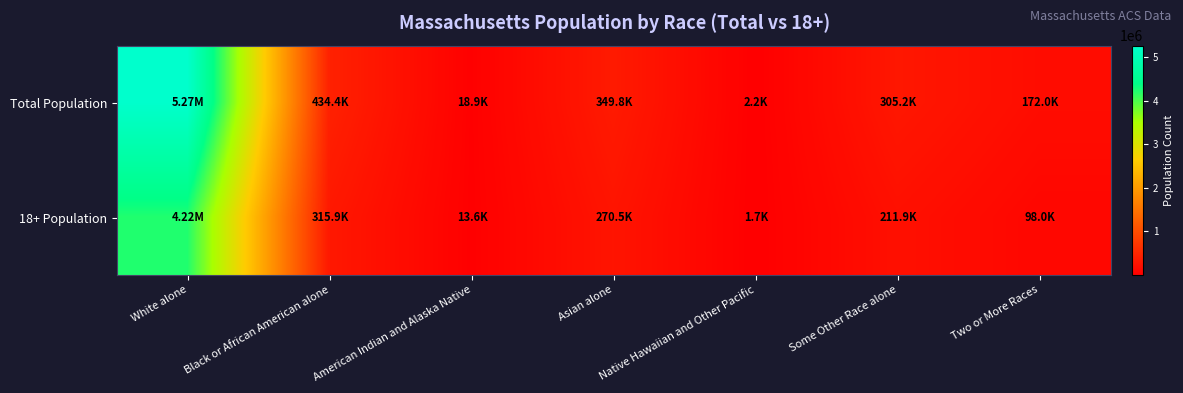

Reading left to right, what are all the values shown in this chart?

Total Population: White alone=5265236	Black or African American alone=434398	American Indian and Alaska Native=18850	Asian alone=349768	Native Hawaiian and Other Pacific=2223	Some Other Race alone=305151	Two or More Races=172003
18+ Population: White alone=4217035	Black or African American alone=315902	American Indian and Alaska Native=13622	Asian alone=270514	Native Hawaiian and Other Pacific=1692	Some Other Race alone=211925	Two or More Races=98016